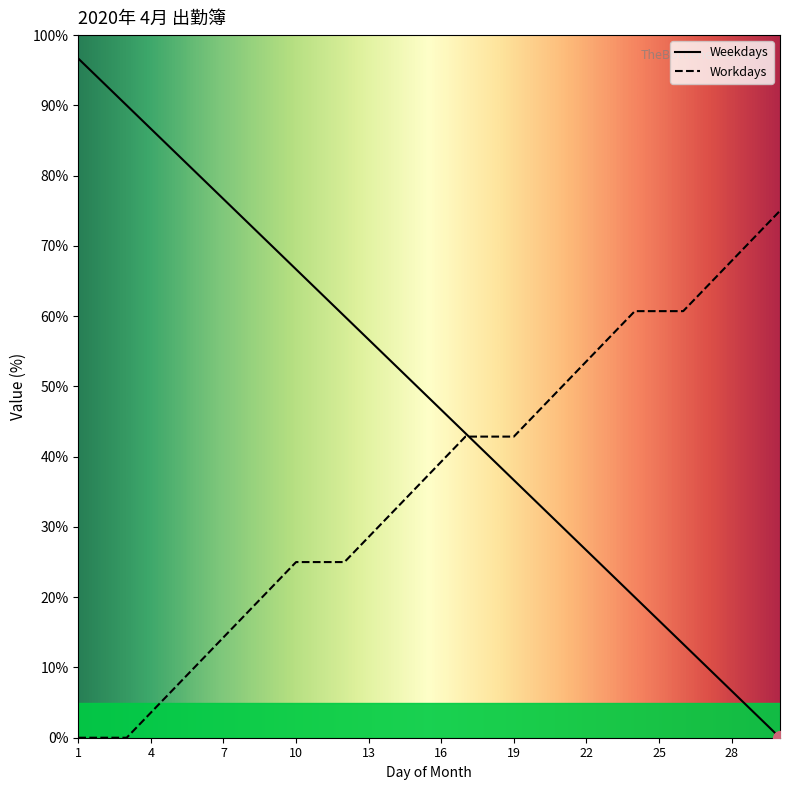

Count the number of values greater than 50.

14